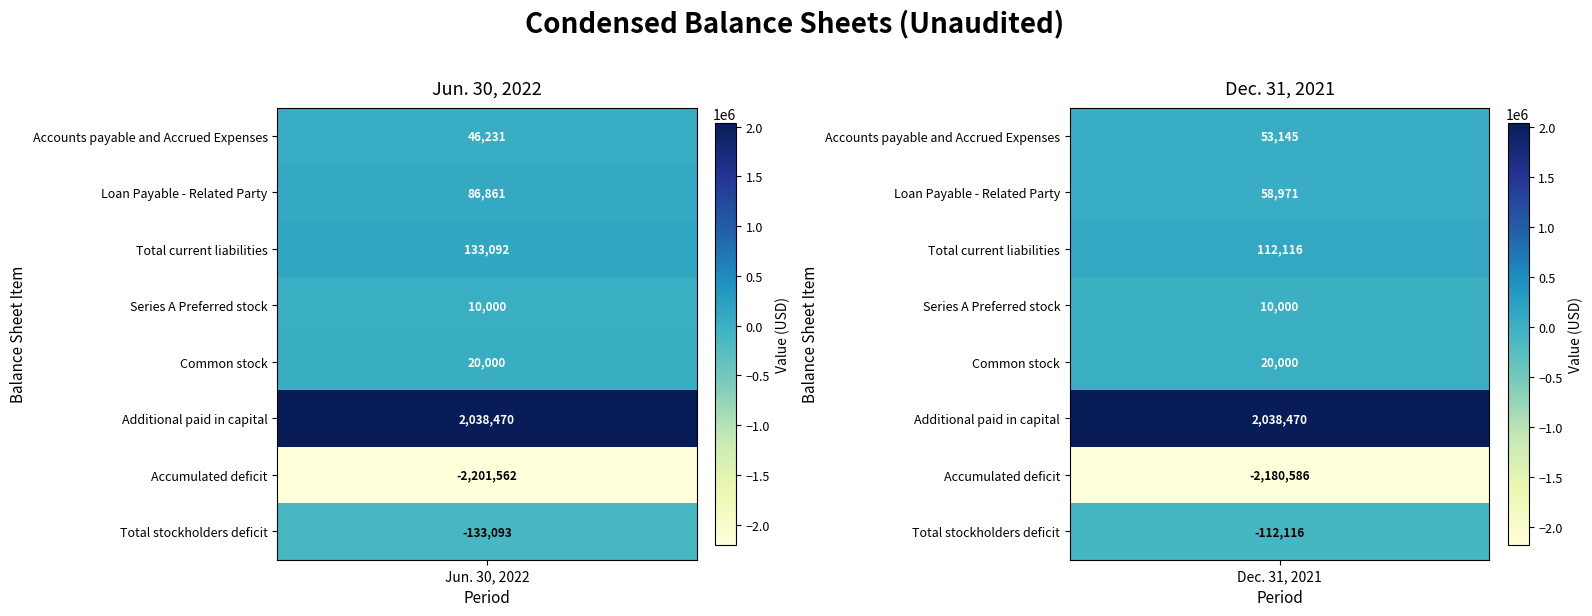

At how many categories does at least one series exceed -1216962?

2